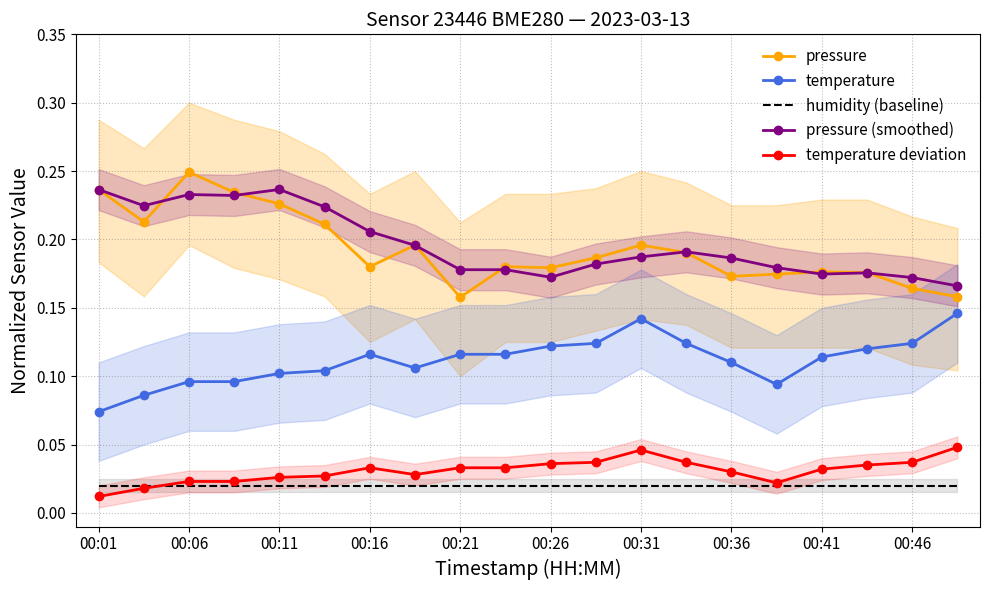

What is the label of the 1st point from the right?

19